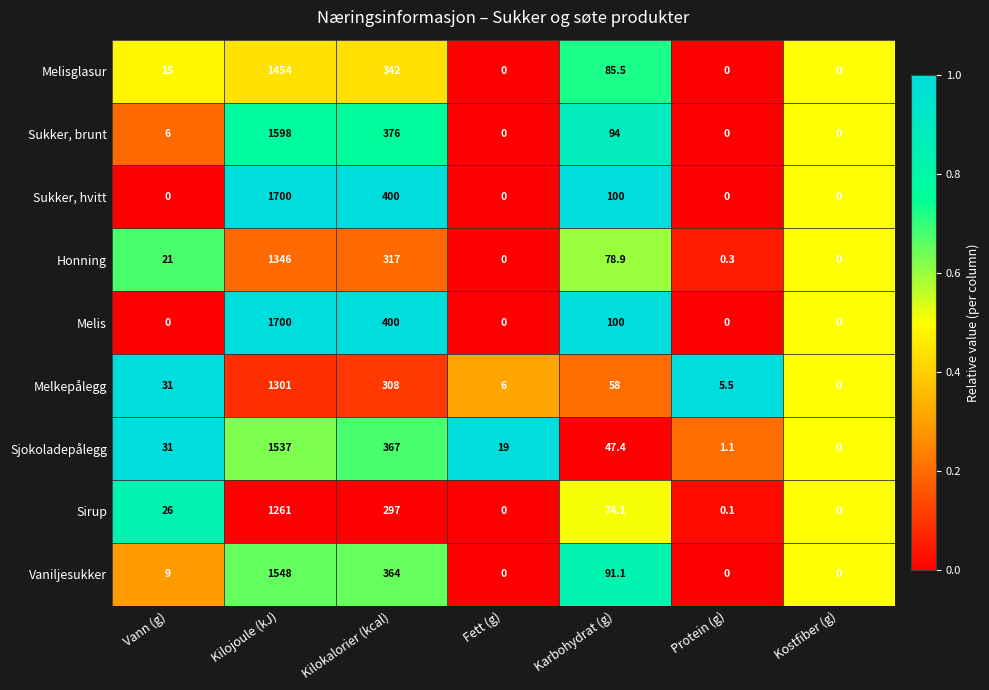

What is the average value of the Melisglasur series?

270.9